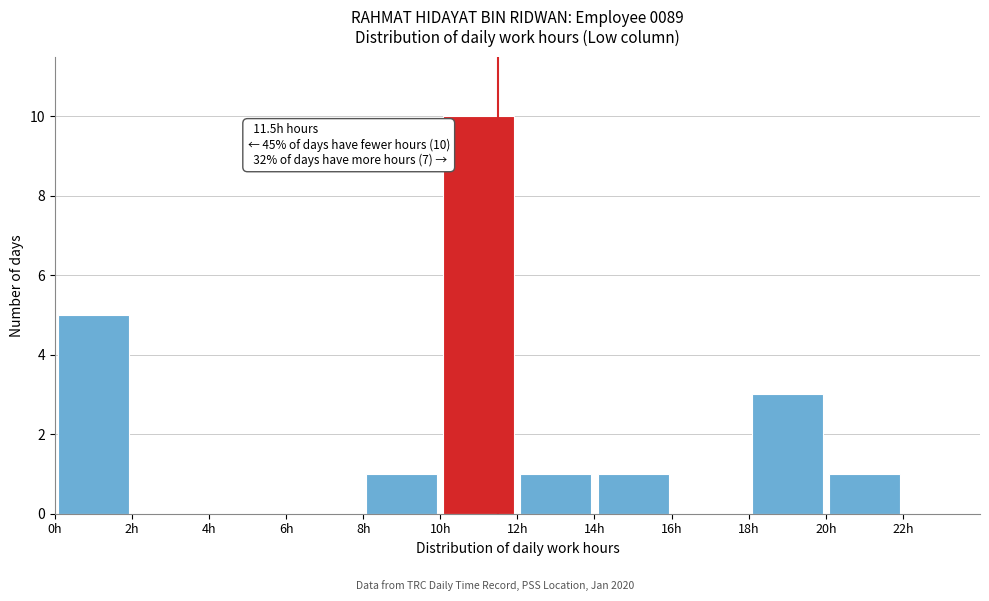

Over which range of the x-axis is the bar tallest?

10 to 12